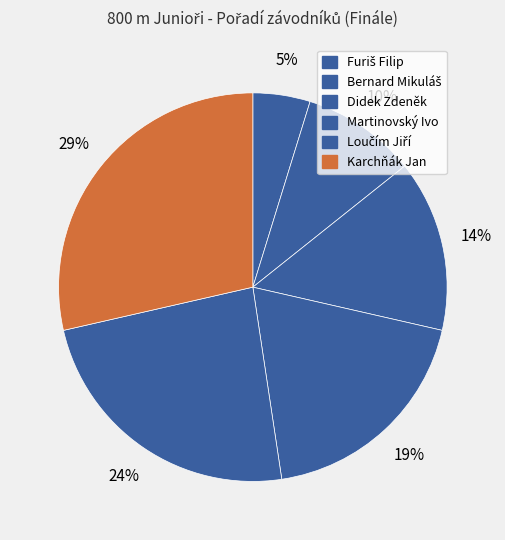

How many slices are in this pie chart?

6